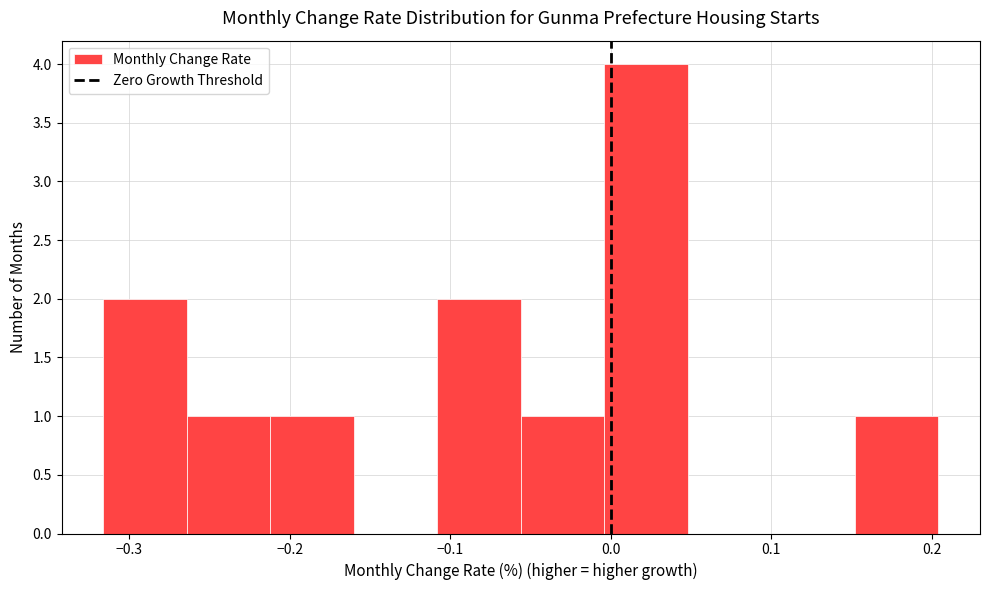

Reading left to right, list every bar in this chart as the range it spans on the x-axis followed by its height. Neither the bar edges nor the heights are printed on the chart, so give them approximately, as read against the axes.

-0.32 to -0.26: 2
-0.26 to -0.21: 1
-0.21 to -0.16: 1
-0.16 to -0.11: 0
-0.11 to -0.06: 2
-0.06 to 0.00: 1
0.00 to 0.05: 4
0.05 to 0.10: 0
0.10 to 0.15: 0
0.15 to 0.20: 1